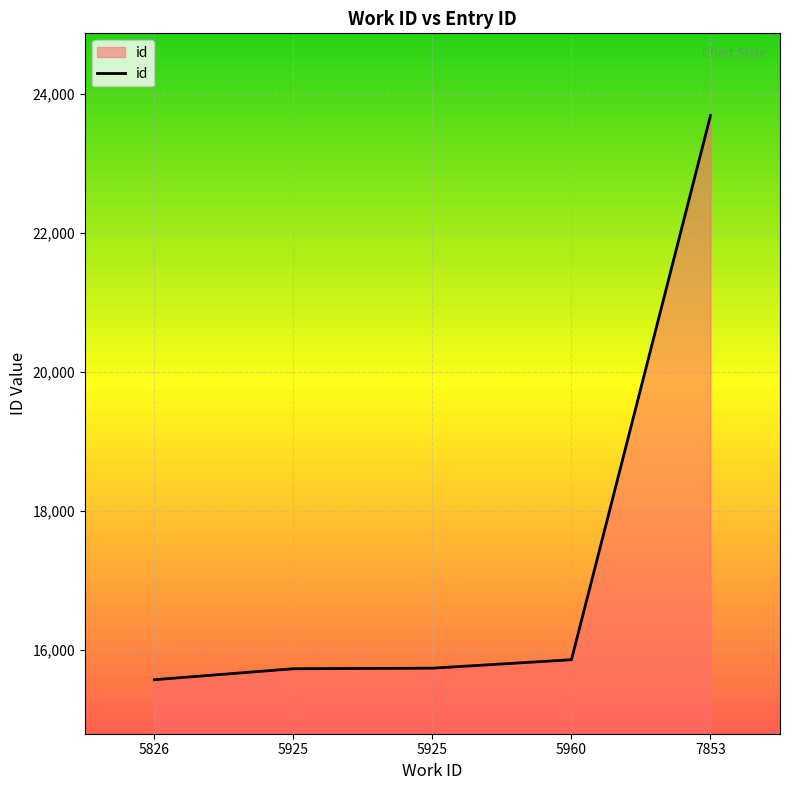

Rank the categories by value from lowest to highest.

5826, 5925, 5925, 5960, 7853